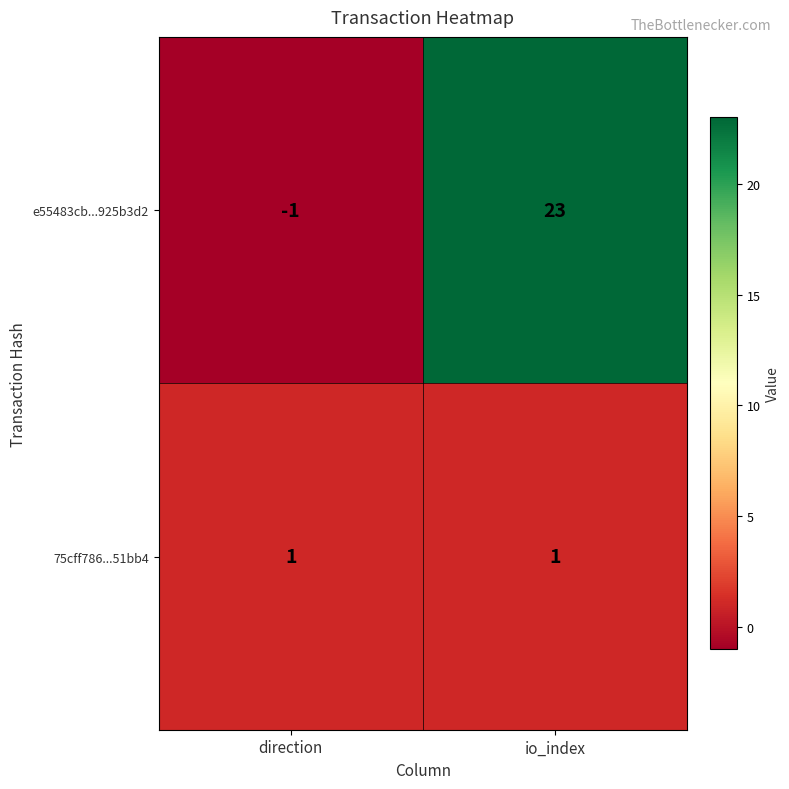

Which series has the widest spread of values?

e55483cb...925b3d2